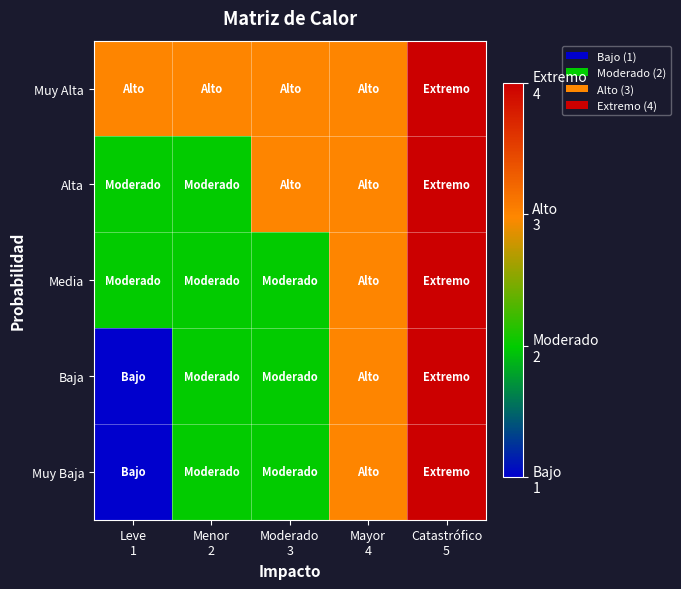

Reading left to right, list all the values displayed in this chart.

Muy Baja: Leve
1=1	Menor
2=2	Moderado
3=2	Mayor
4=3	Catastrófico
5=4
Baja: Leve
1=1	Menor
2=2	Moderado
3=2	Mayor
4=3	Catastrófico
5=4
Media: Leve
1=2	Menor
2=2	Moderado
3=2	Mayor
4=3	Catastrófico
5=4
Alta: Leve
1=2	Menor
2=2	Moderado
3=3	Mayor
4=3	Catastrófico
5=4
Muy Alta: Leve
1=3	Menor
2=3	Moderado
3=3	Mayor
4=3	Catastrófico
5=4